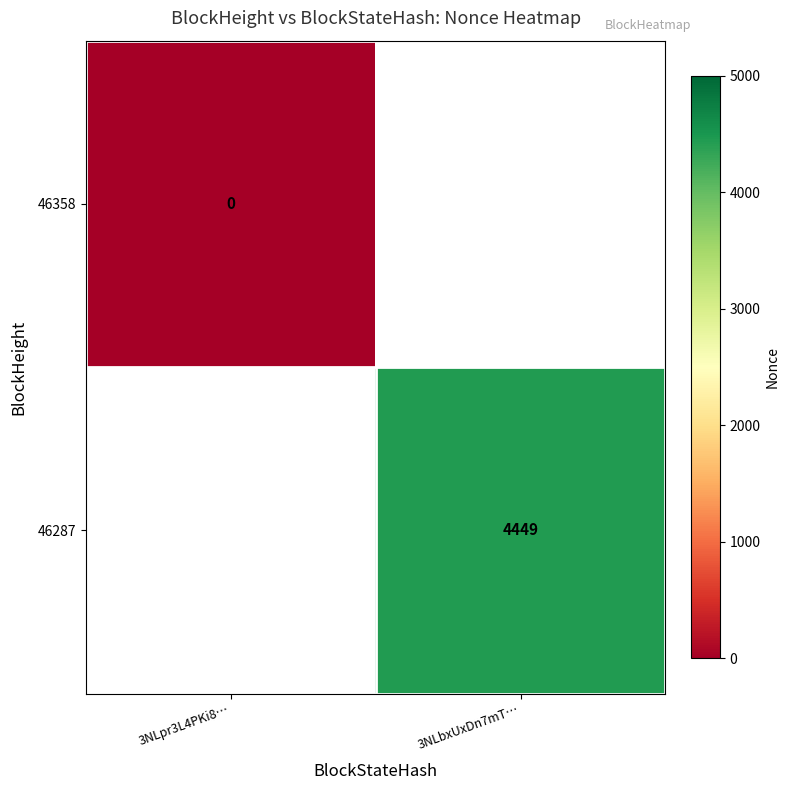

True or false: 46287 has a value of 4449 at 3NLbxUxDn7mT….

True